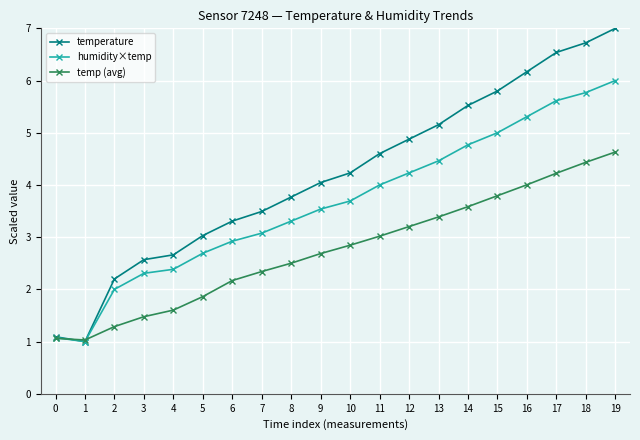

Rank the series at 18 from lowest to highest value.

temp (avg), humidity×temp, temperature